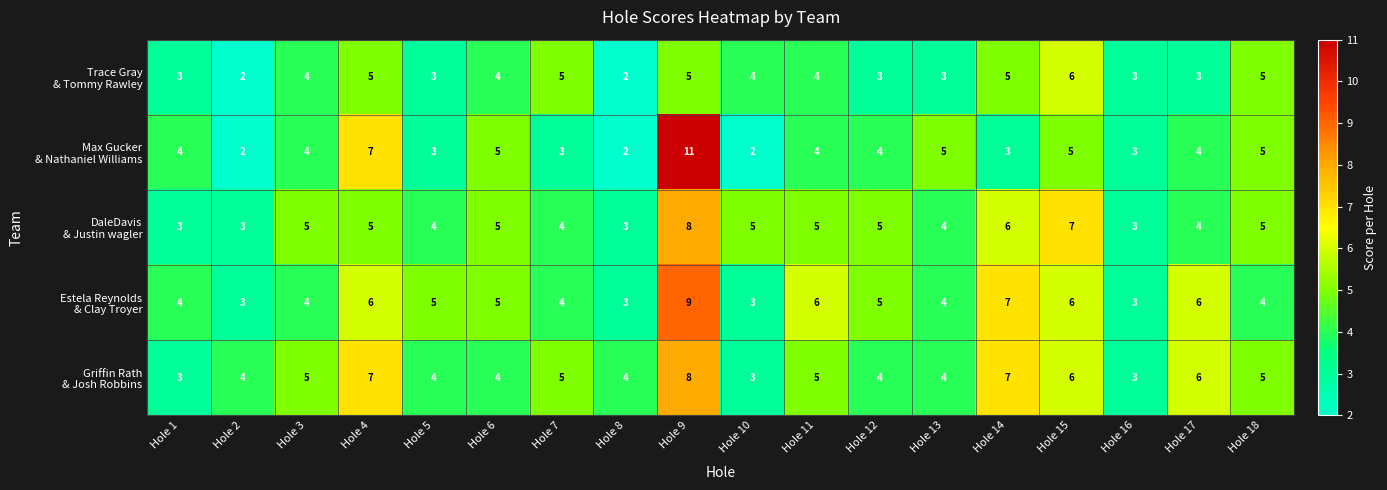

How many categories are shown in the chart?

18